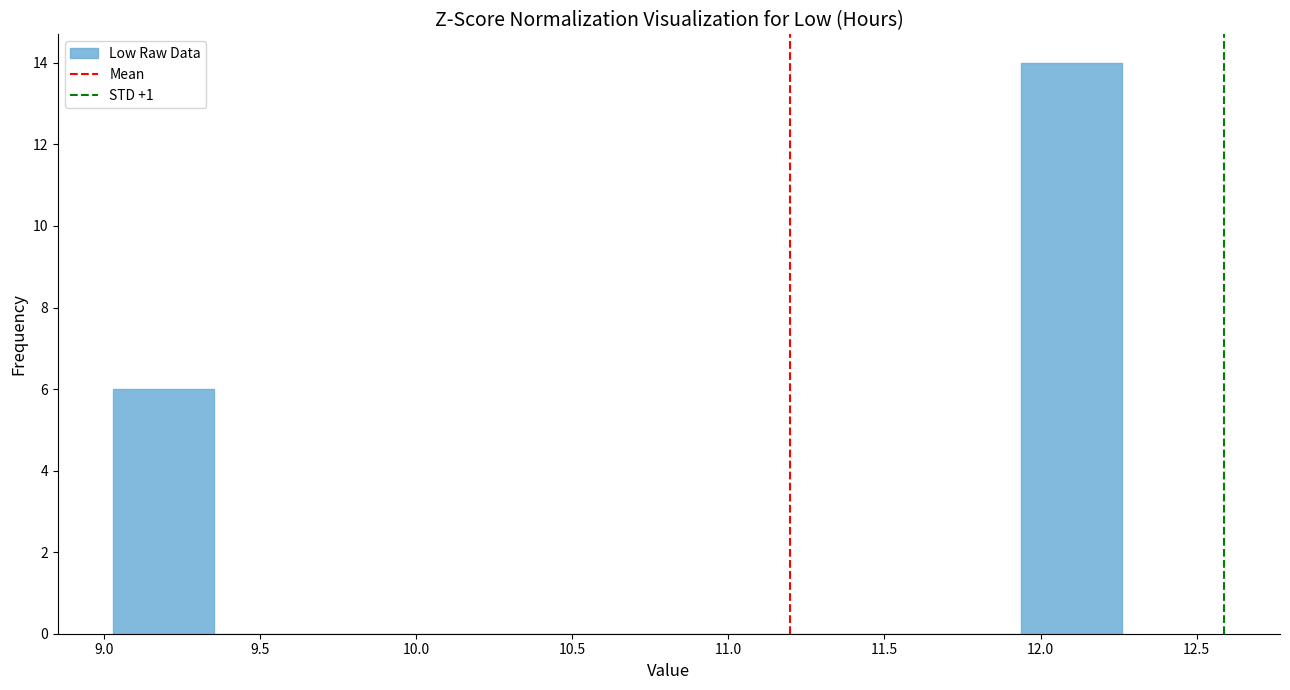

Reading left to right, list every bar in this chart as the range it spans on the x-axis followed by its height. Neither the bar edges nor the heights are printed on the chart, so give them approximately, as read against the axes.

9.05 to 9.35: 6
9.35 to 9.70: 0
9.70 to 10.00: 0
10.00 to 10.30: 0
10.30 to 10.65: 0
10.65 to 10.95: 0
10.95 to 11.30: 0
11.30 to 11.60: 0
11.60 to 11.95: 0
11.95 to 12.25: 14